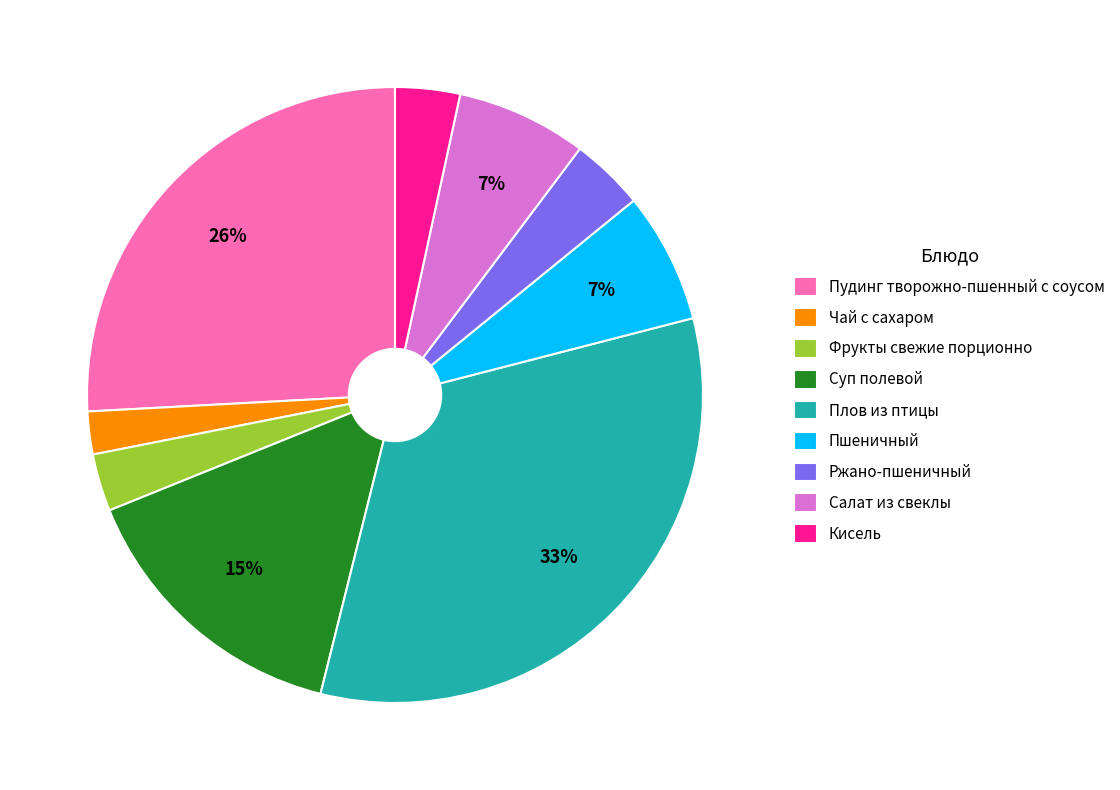

What percentage is the Суп полевой slice, to the nearest percent?

15%